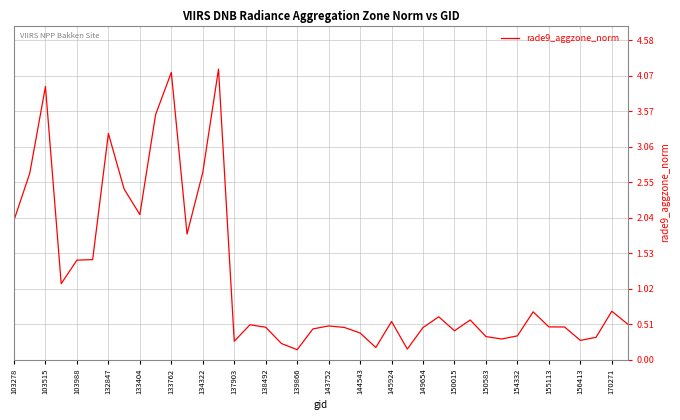

What is the maximum value shown in the chart?

4.2